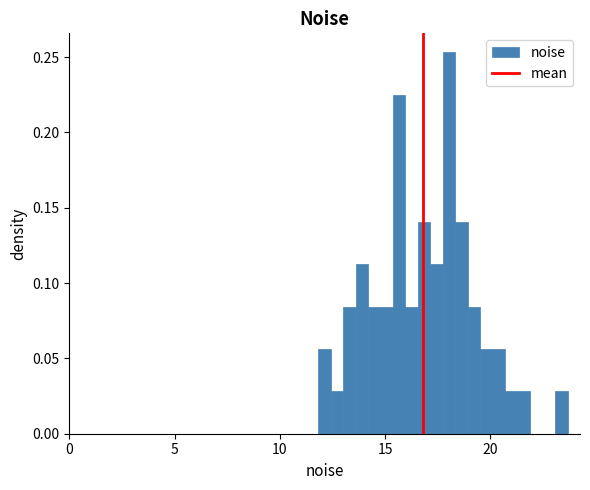

Around what value on the x-axis is the tallest bar? Give the approximate position of its centre, as read against the axis.

18.0